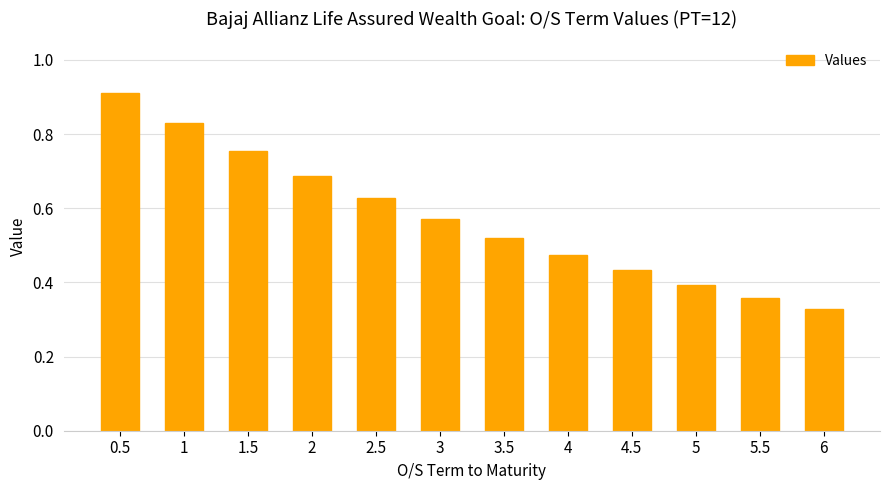

Which category has the lowest value across all series?

6